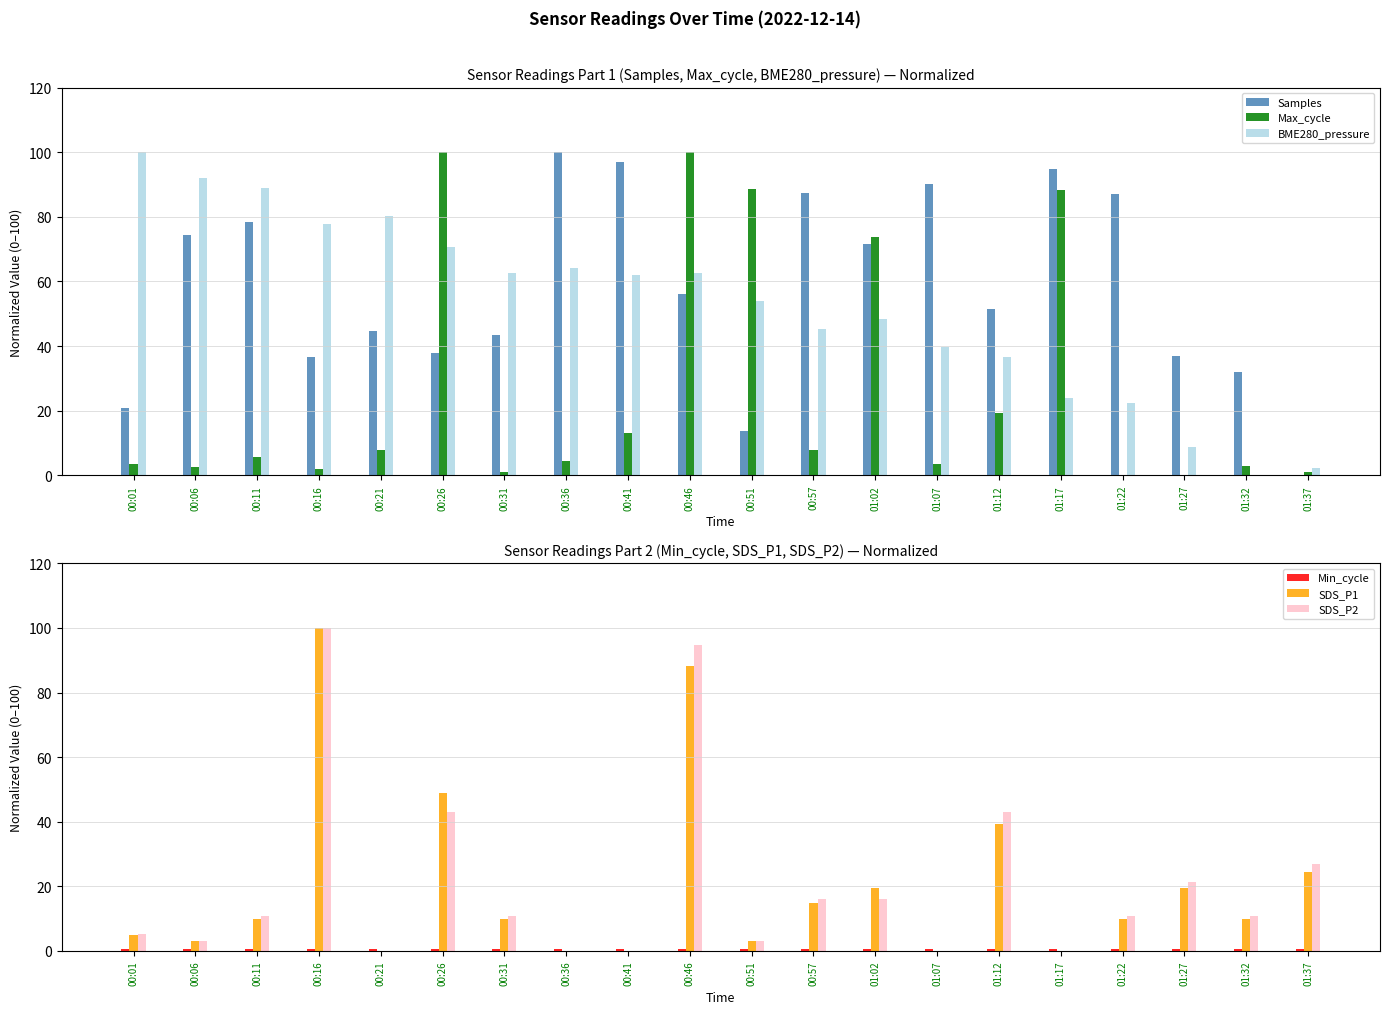

What are all the series names shown in the legend?

Samples, Max_cycle, BME280_pressure, Min_cycle, SDS_P1, SDS_P2